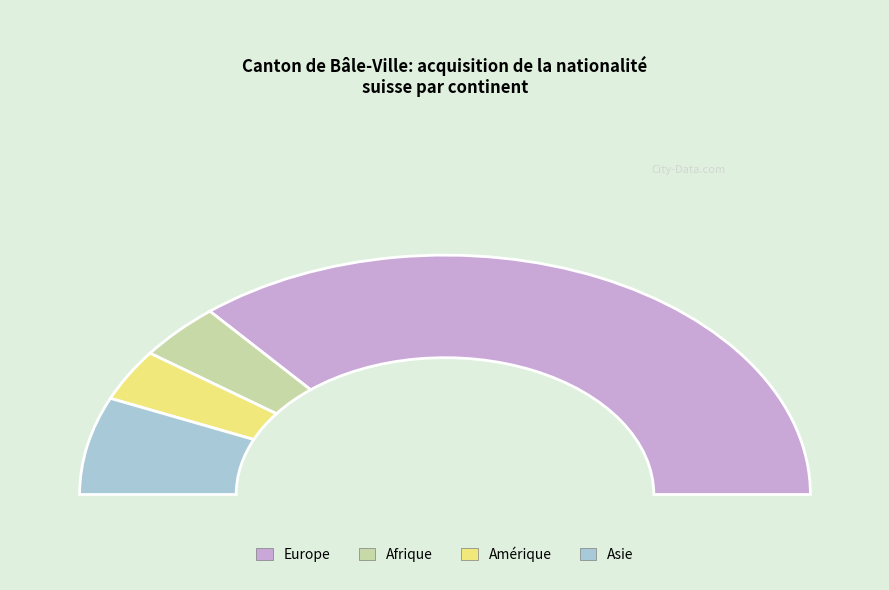

Between Amérique and Asie, which is larger?

Asie